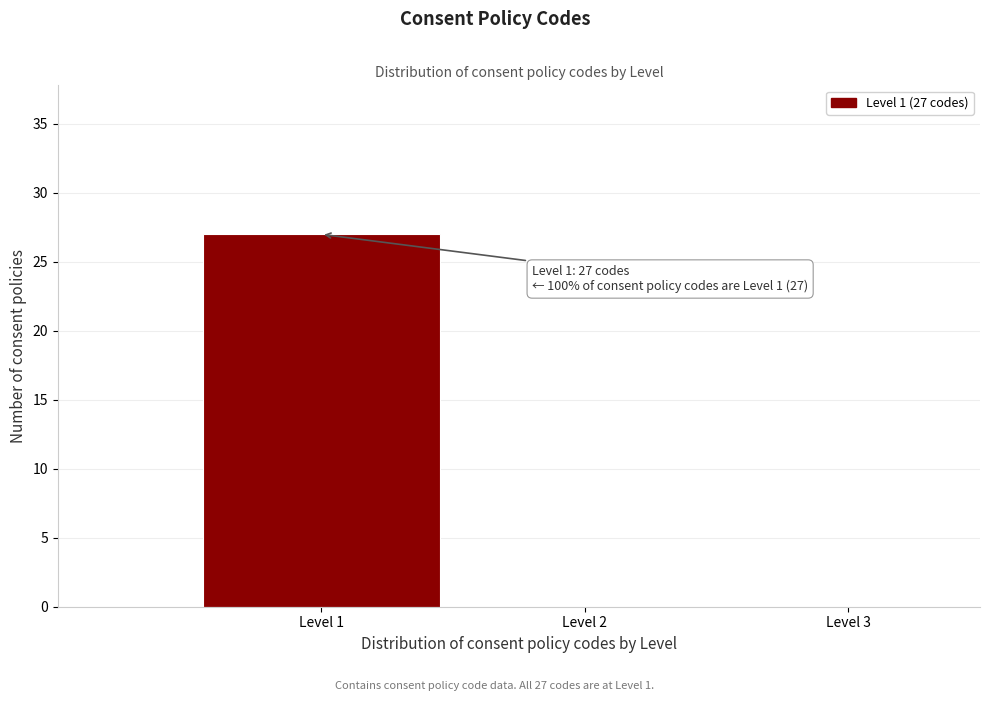

Over which range of the x-axis is the bar tallest?

0.5 to 1.5